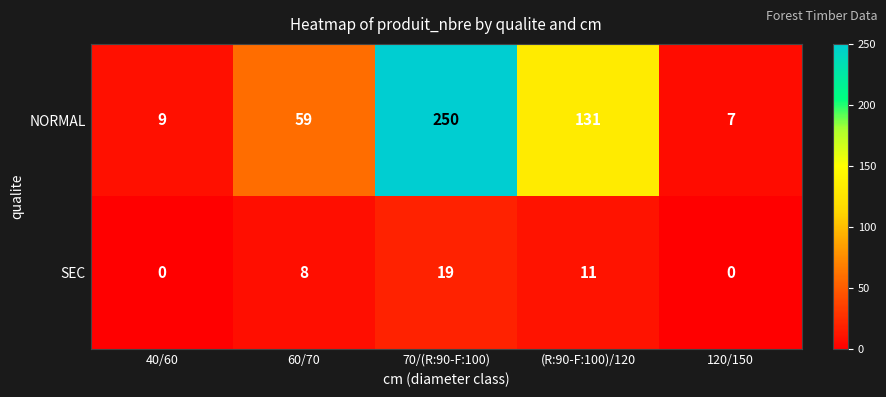

How many series are shown in this chart?

2